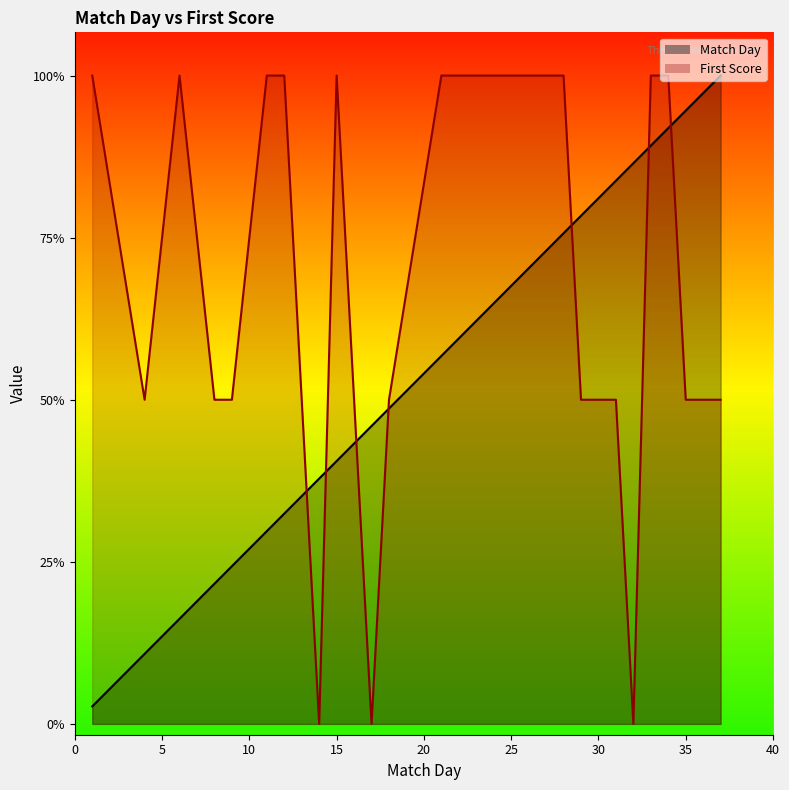

At how many categories does at least one series exceed 0?

22